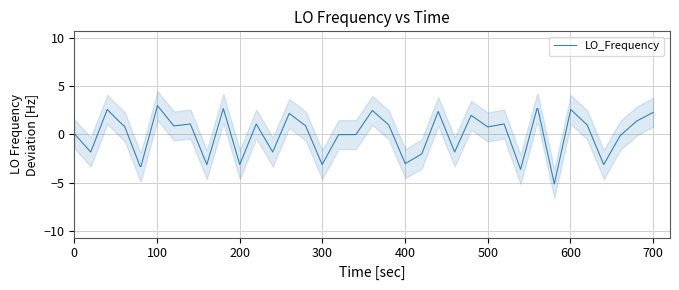

The value at 600 is -5.3. True or false?

False